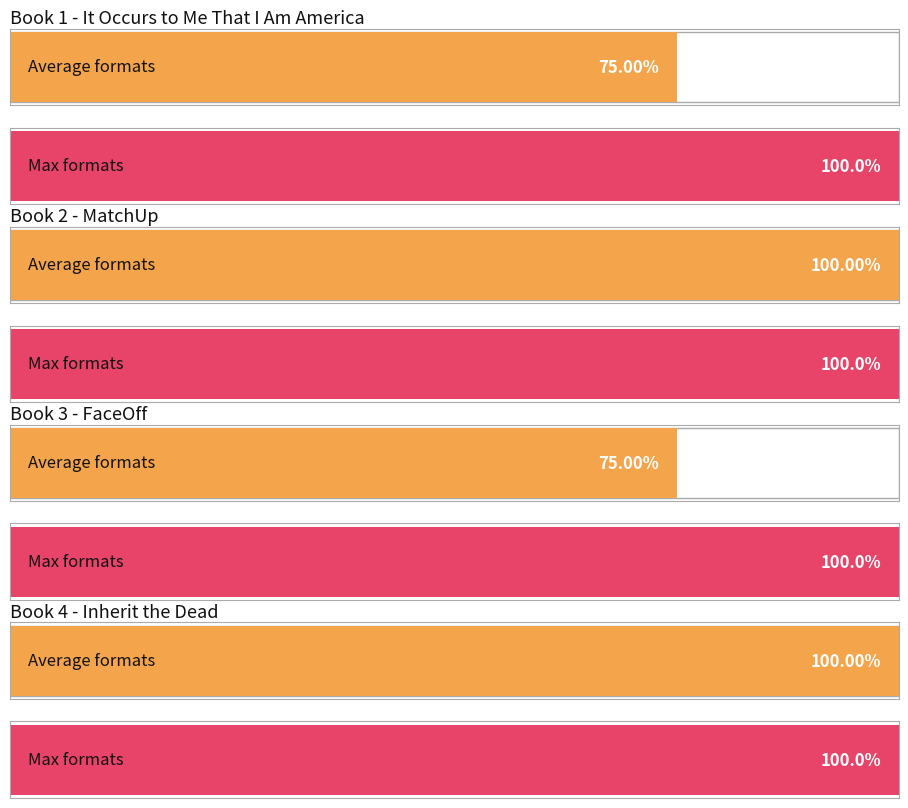

Which label corresponds to the largest value in the chart?

MatchUp